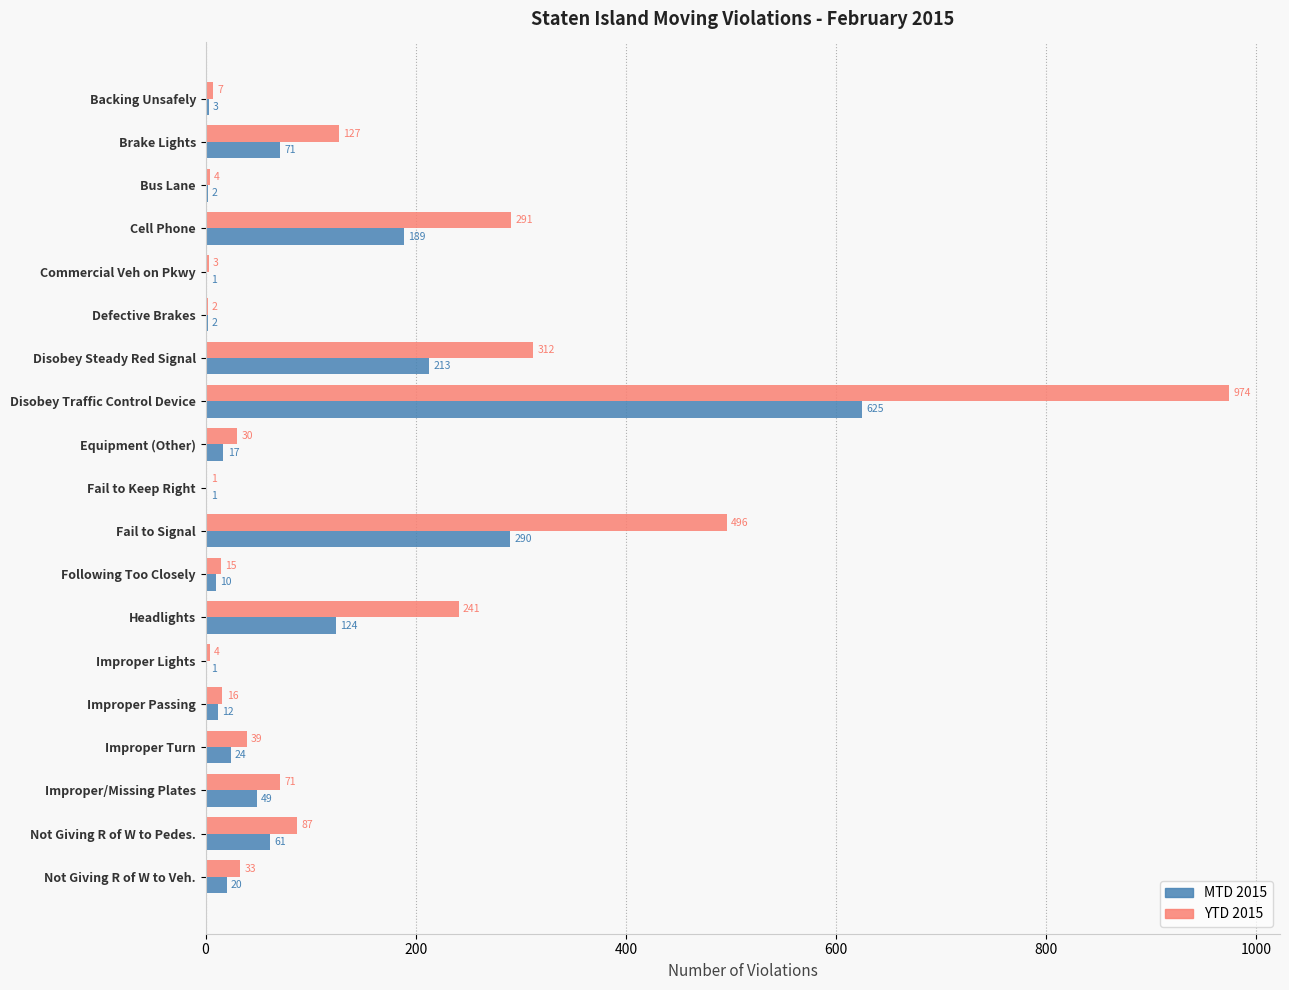

Which series has the largest total across all categories?

YTD 2015